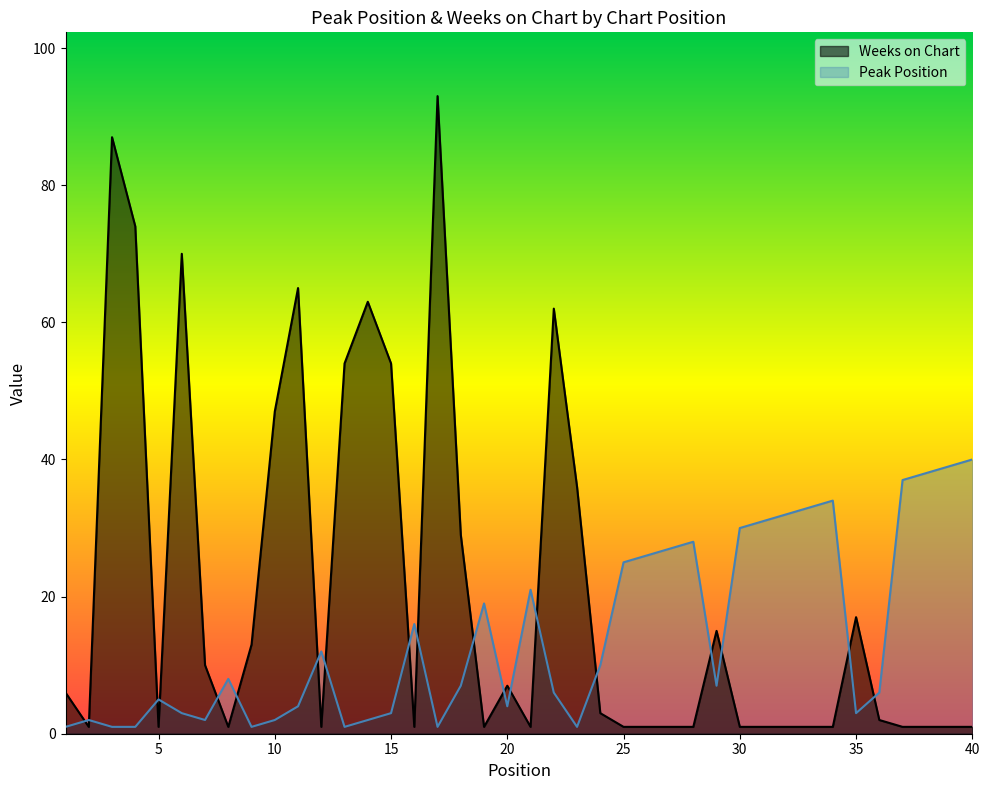

The value of Peak Position at 16 is 24. True or false?

False